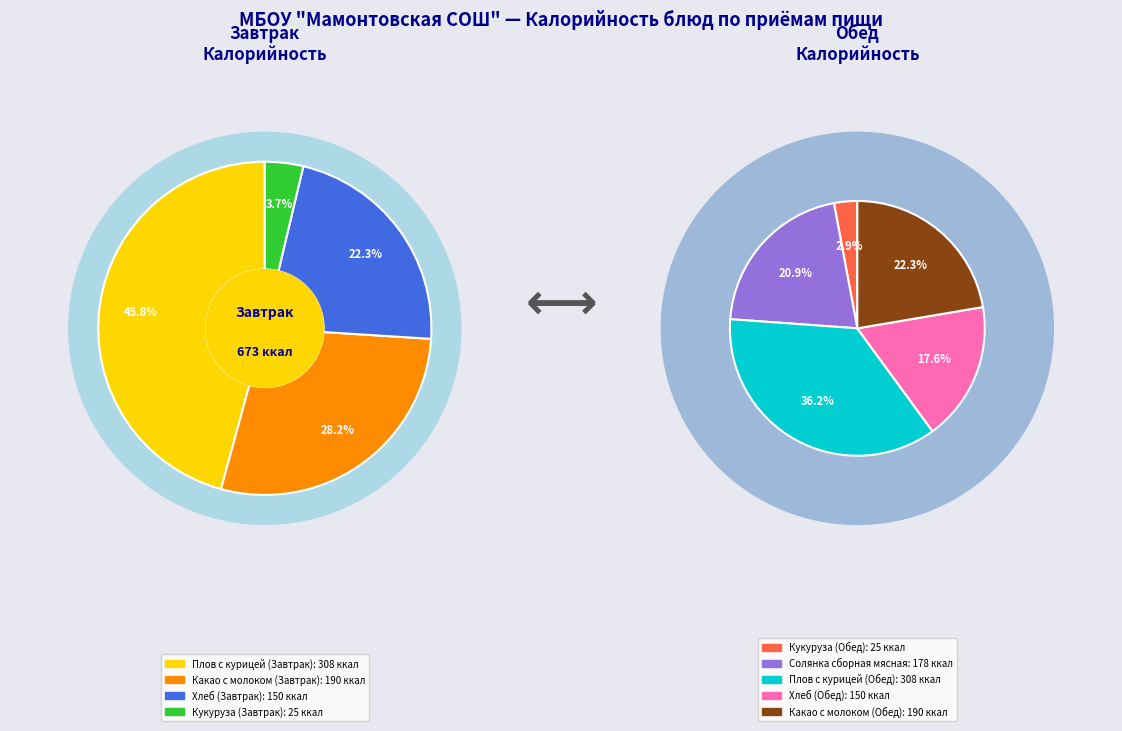

Does Какао с молоком (Обед) represent more than half of the total?

No